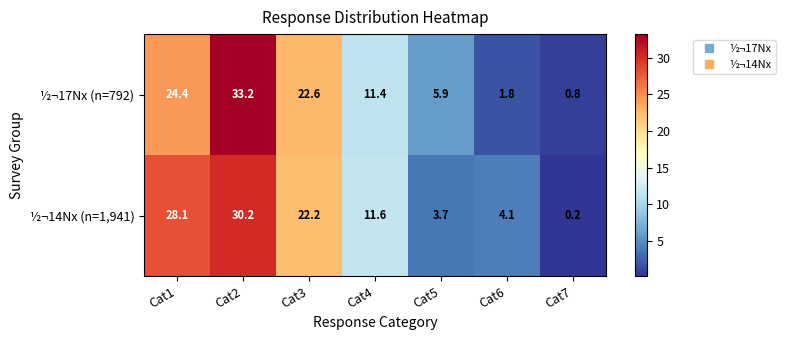

Rank the series at Cat1 from highest to lowest value.

½¬14Nx (n=1,941), ½¬17Nx (n=792)